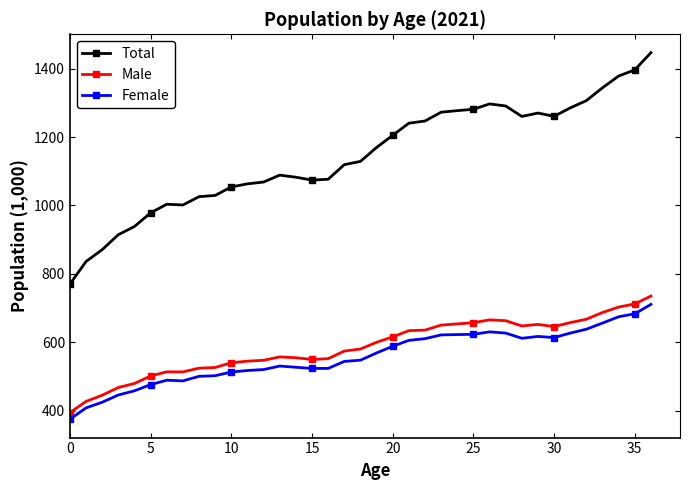

At how many categories does at least one series exceed 665?

37